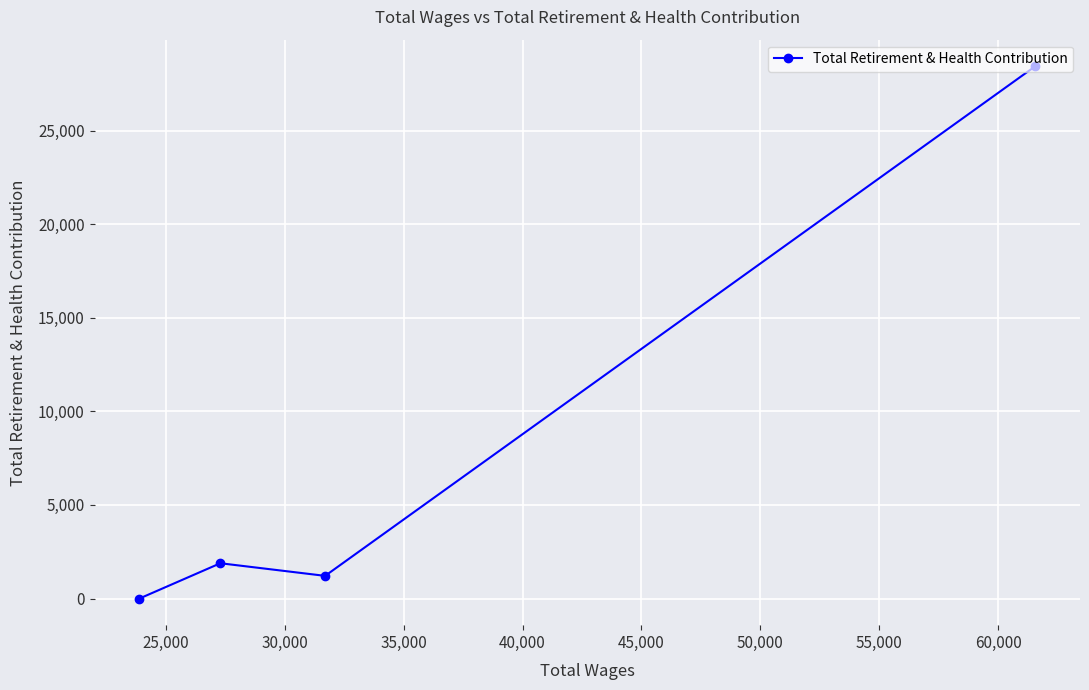

Reading right to left, list all the values displayed in this chart.

28432	1212	1886	0